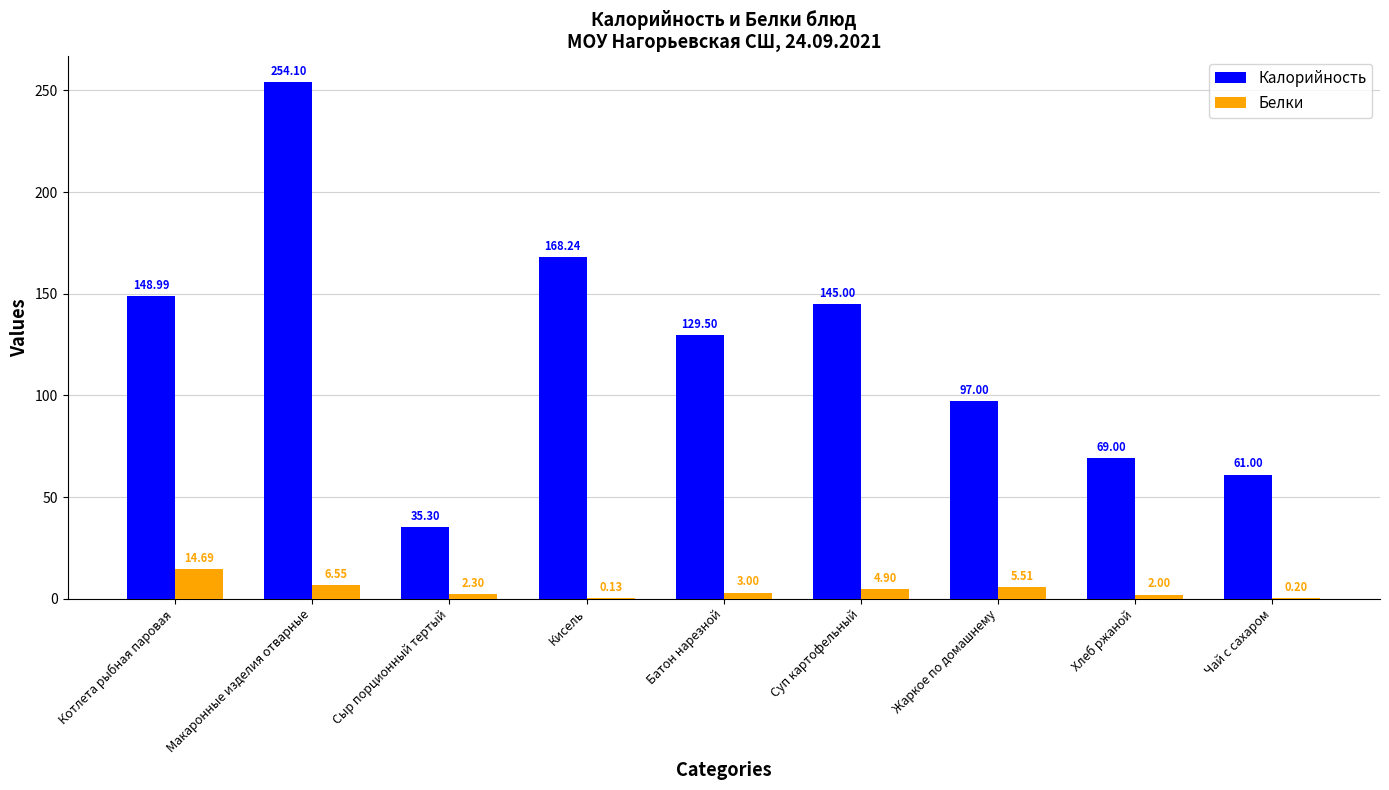

Which series changed the most between Сыр порционный тертый and Батон нарезной?

Калорийность